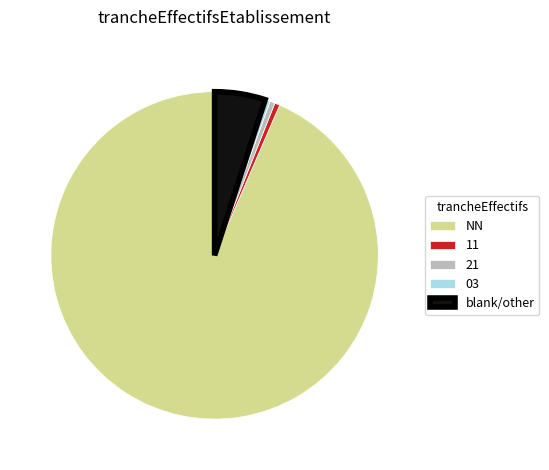

What is the largest slice in the pie chart?

NN